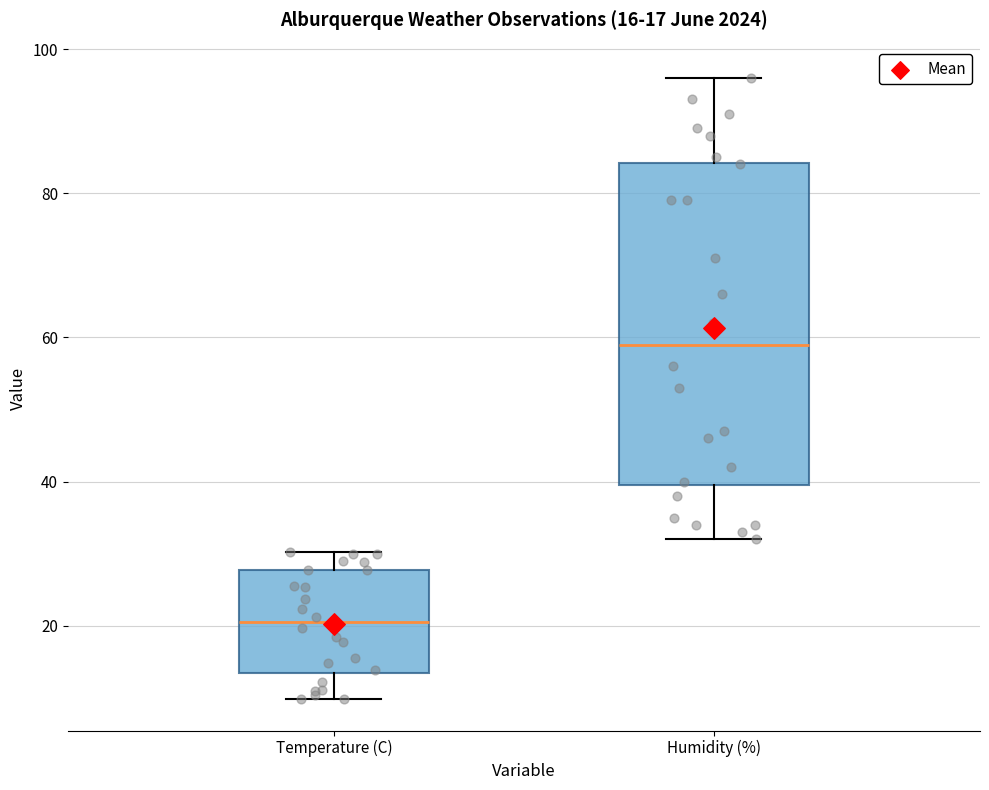

Which box has the lowest median line?

Temperature (C)